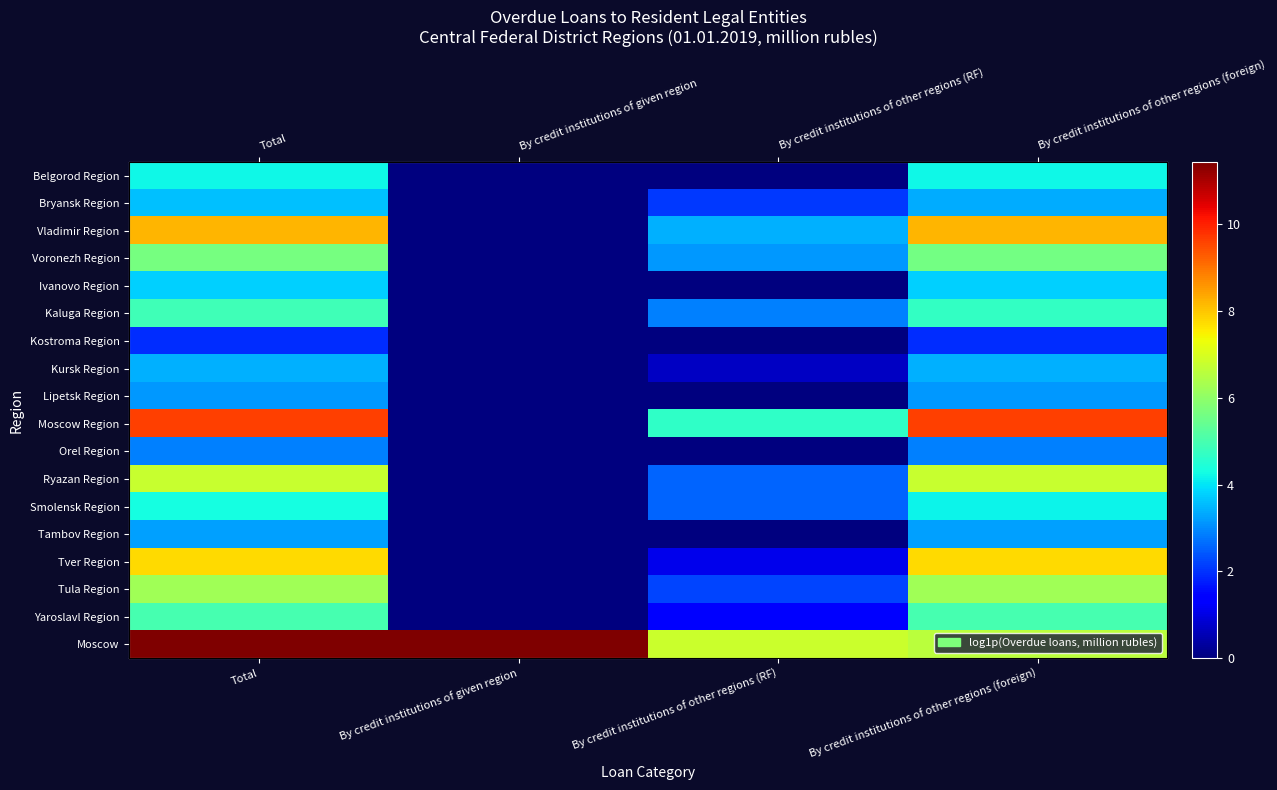

Which series changed the most between By credit institutions of given region and By credit institutions of other regions (RF)?

Moscow Region